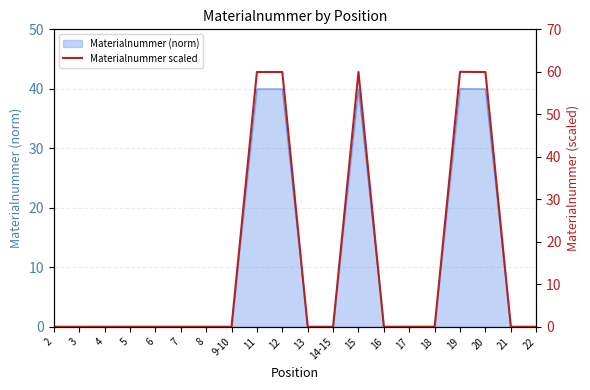

What position from the left is 18?

16